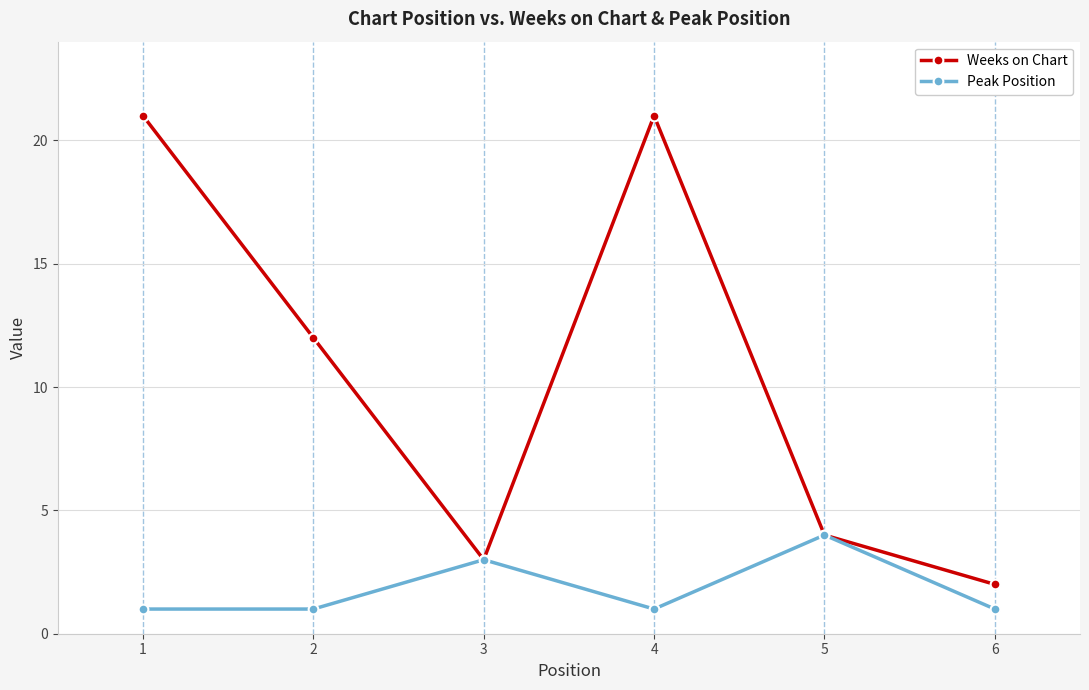

What is the minimum value for Weeks on Chart?

2